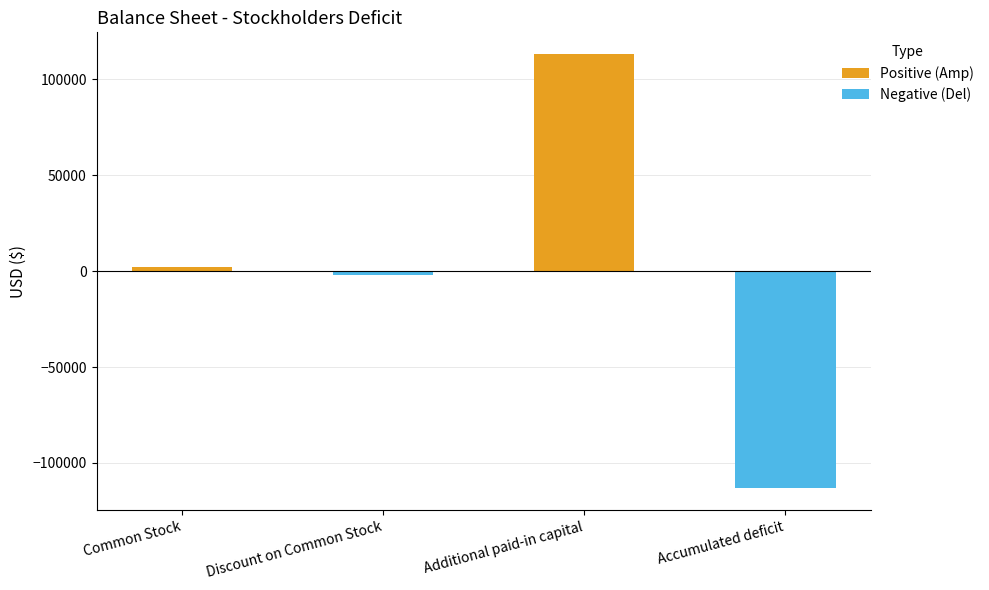

What is the total value across all series at Discount on Common Stock?

-2000